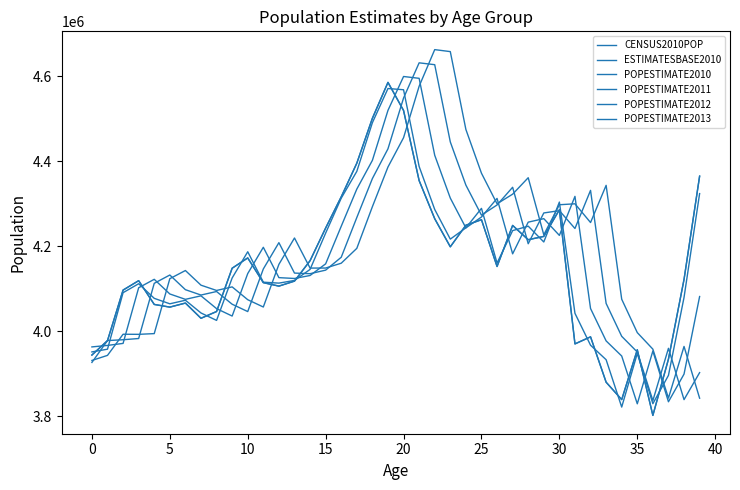

Is this an area chart (filled region under the line)?

No